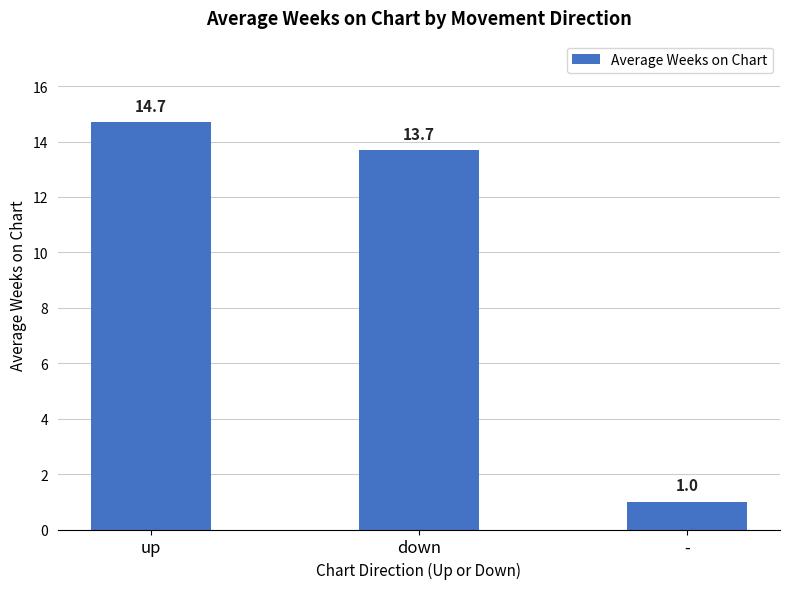

What value does the data have at down?

13.7